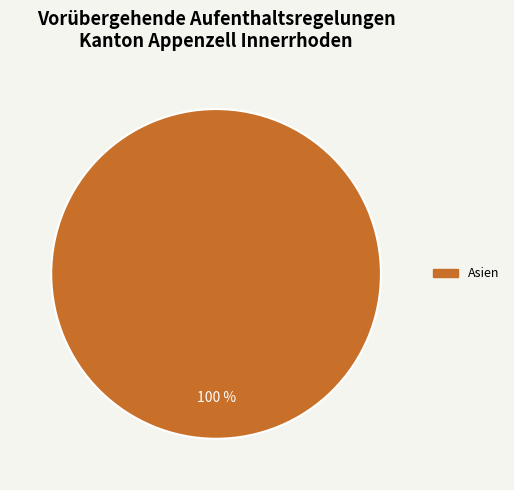

Is there any slice that represents more than half of the pie?

Yes